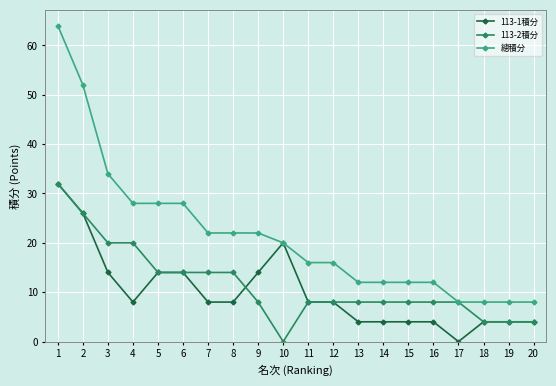

What is the value of the 總積分 point at the 16th from the left?

12